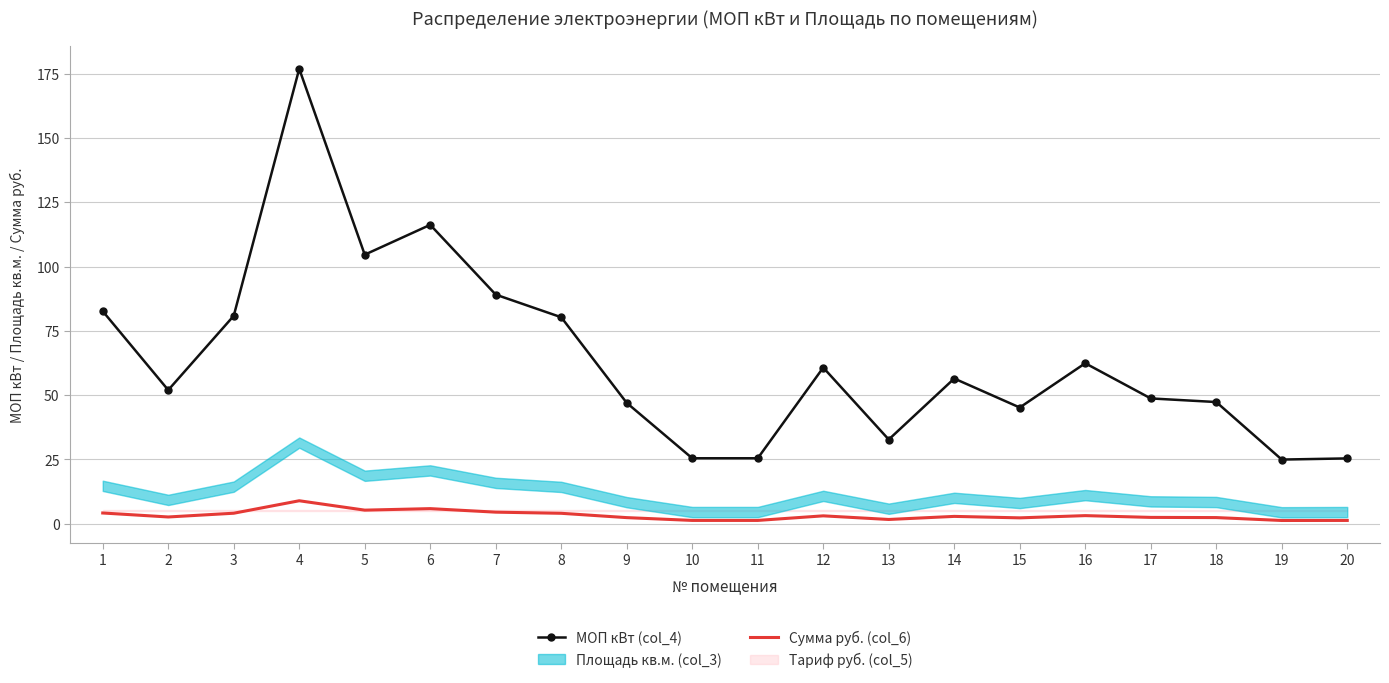

How many interior local peaks does the Сумма руб. (col_6) series have?

5